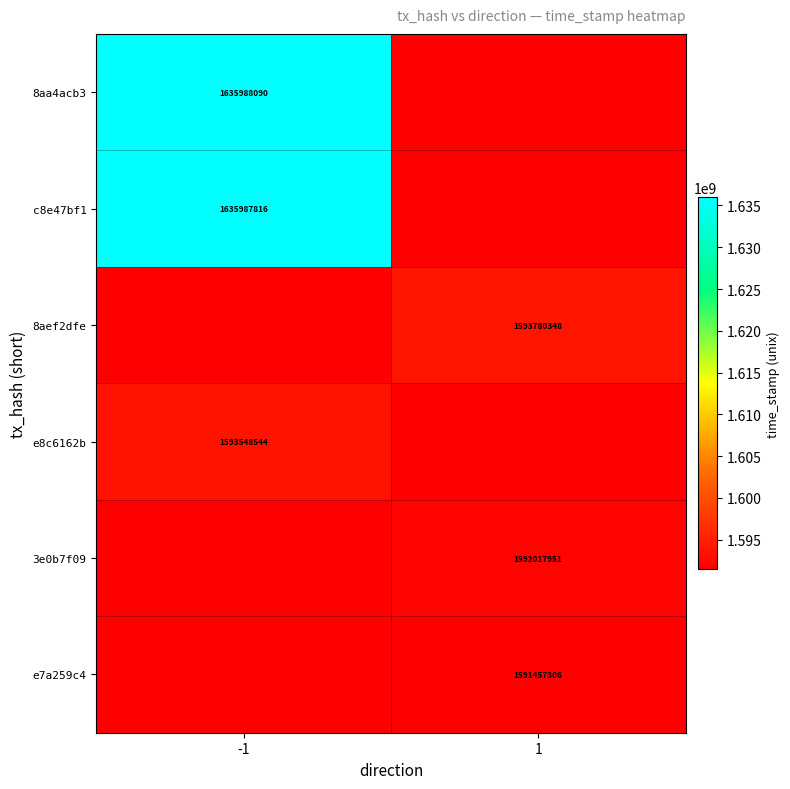

How many distinct data groups are displayed?

6